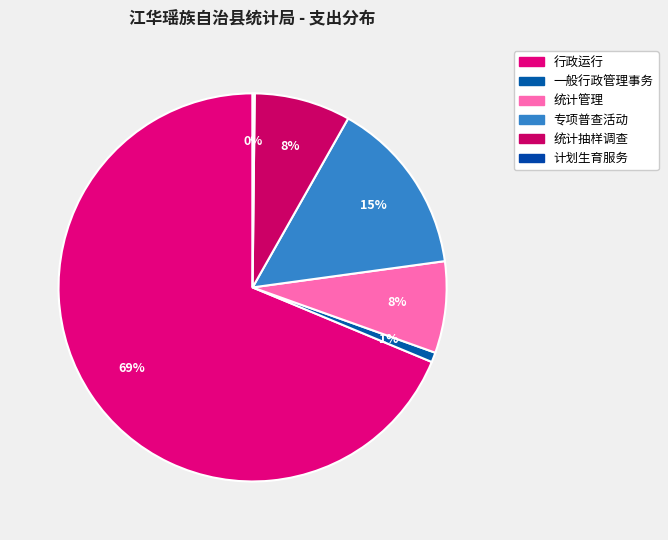

Which category has the smallest portion of the pie?

计划生育服务